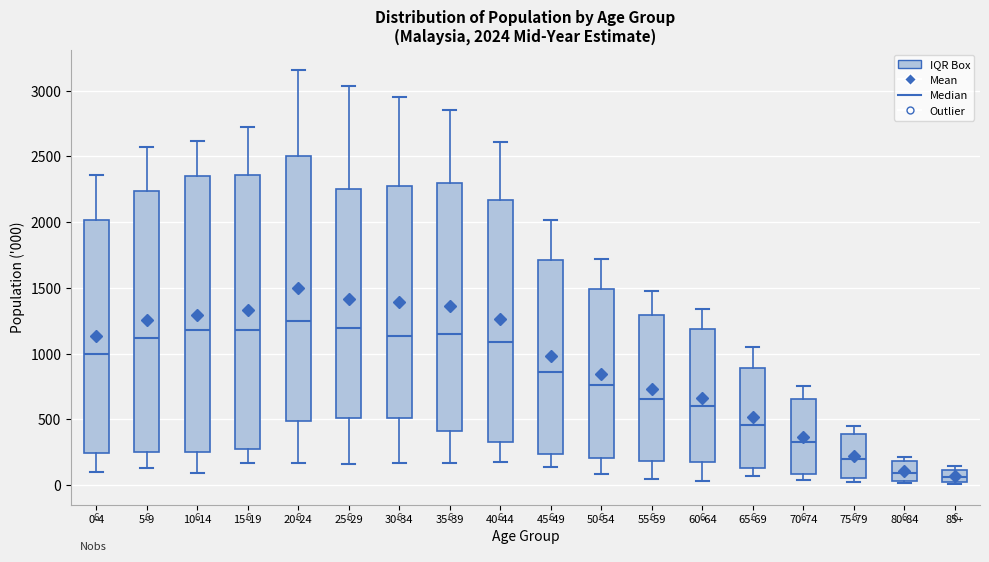

Which box's median line is the highest?

20-24